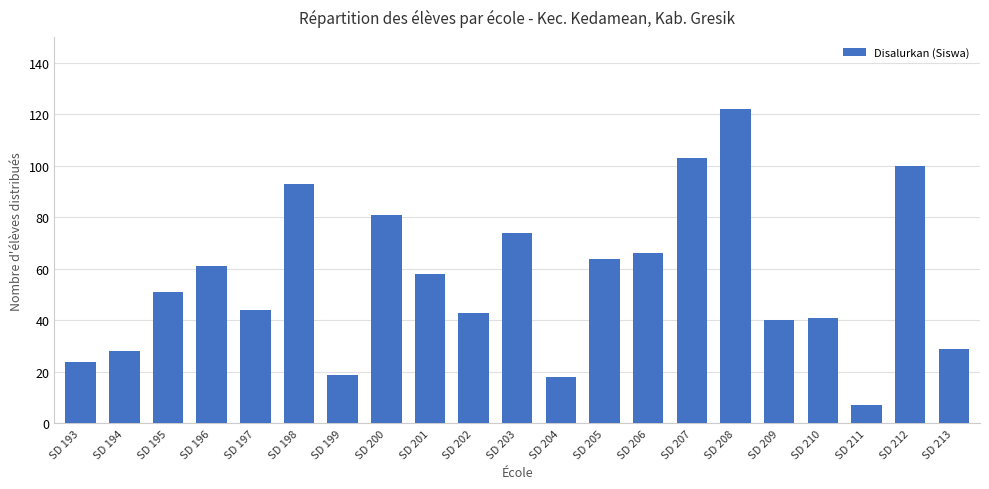

What is the ratio of the value at SD 196 to the value at SD 205?

1.0